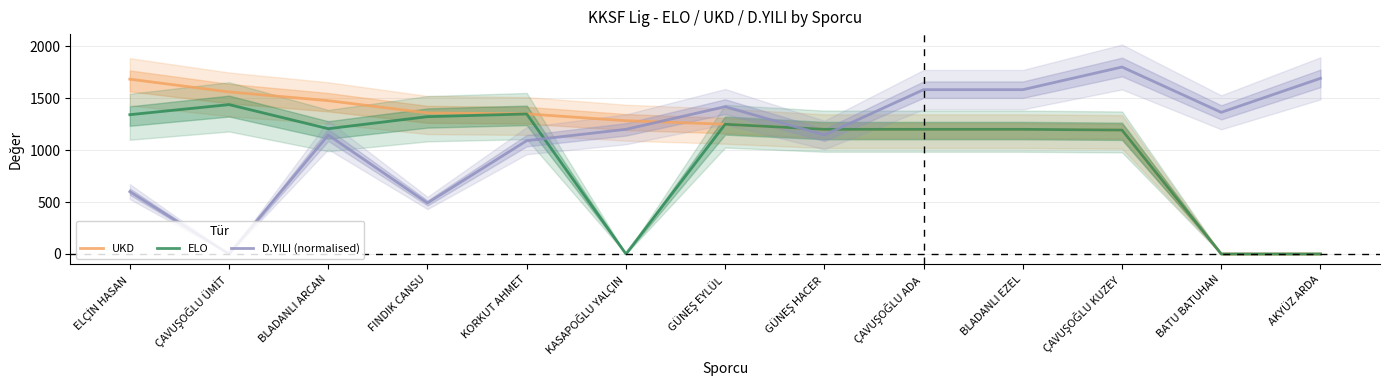

Which series has the largest total across all categories?

D.YILI (normalised)